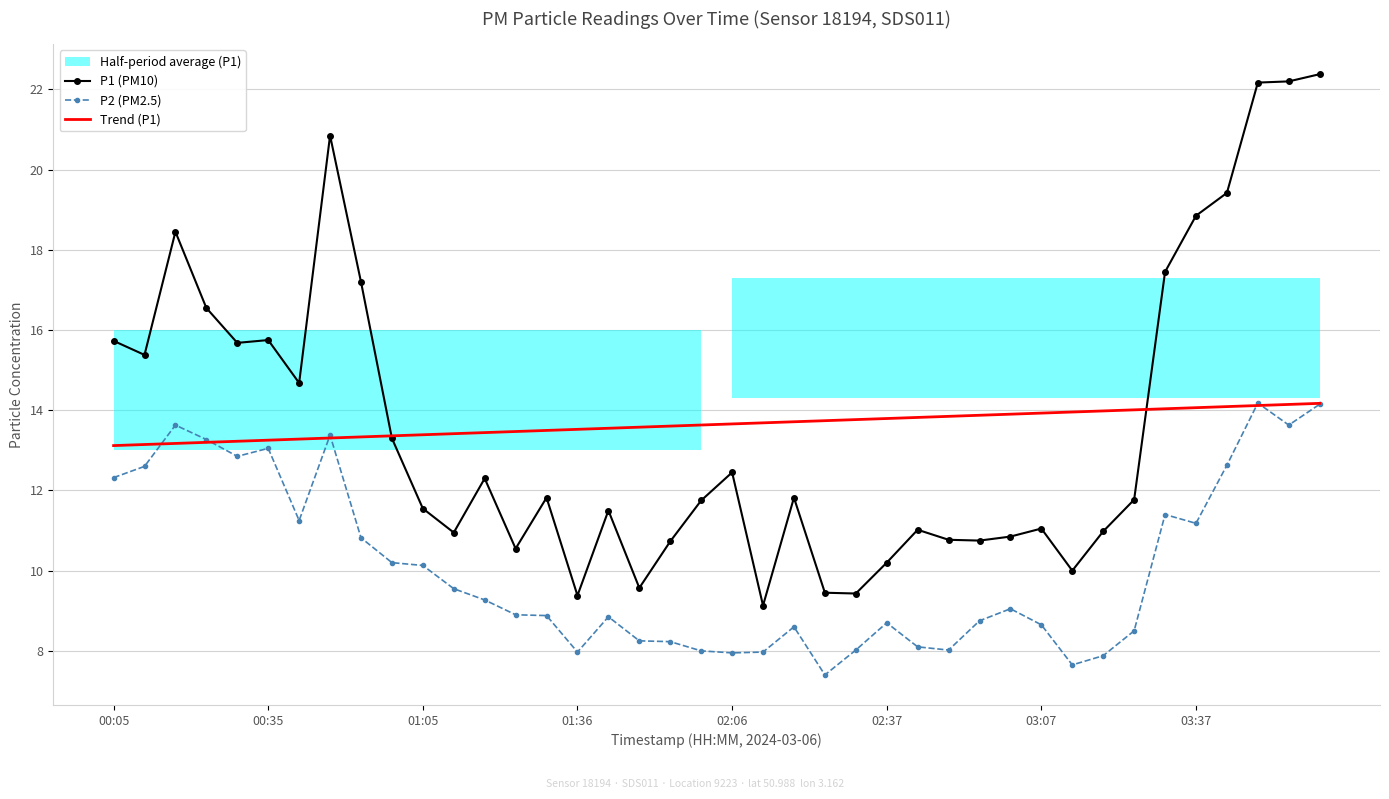

True or false: P2 (PM2.5) and P1 (PM10) cross at least once.

False